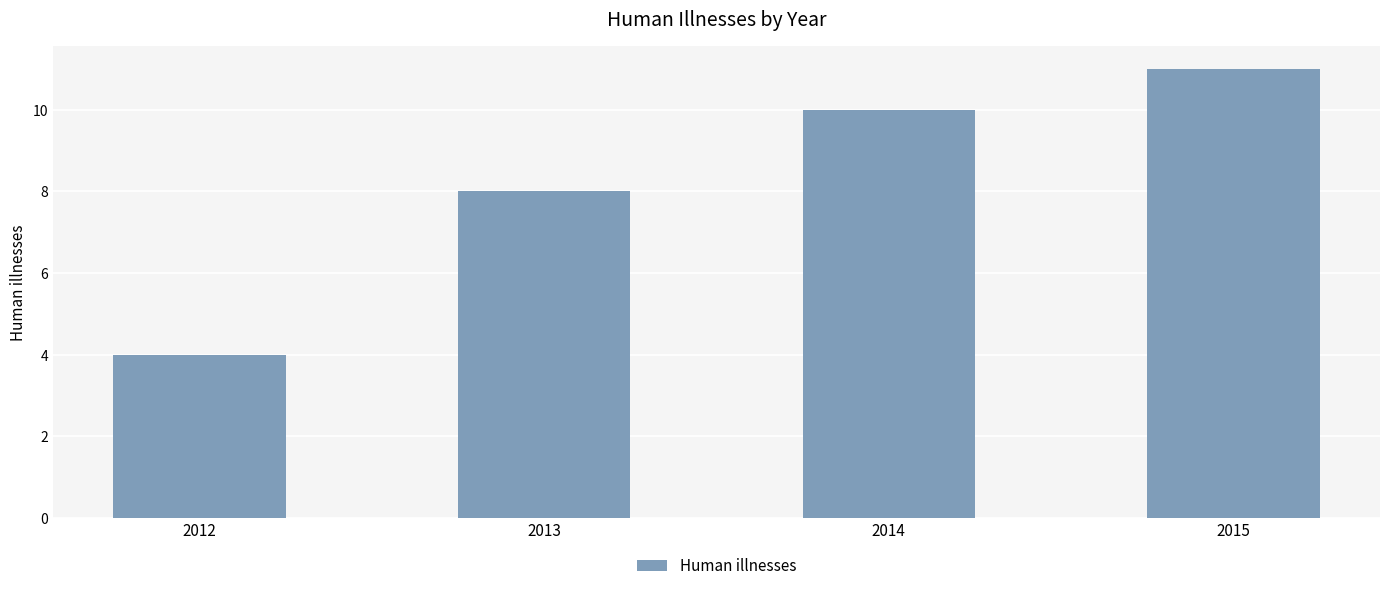

What is the sum of all values?

33